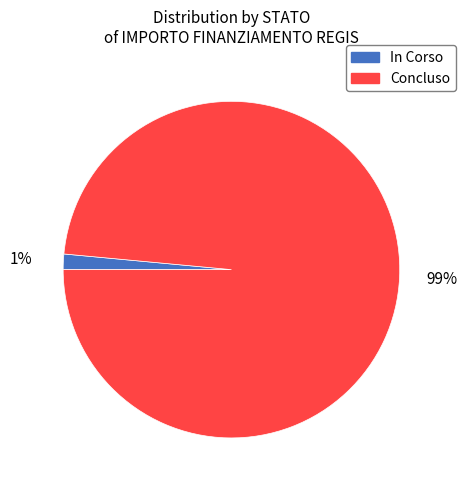

Rank the categories by value from highest to lowest.

Concluso, In Corso